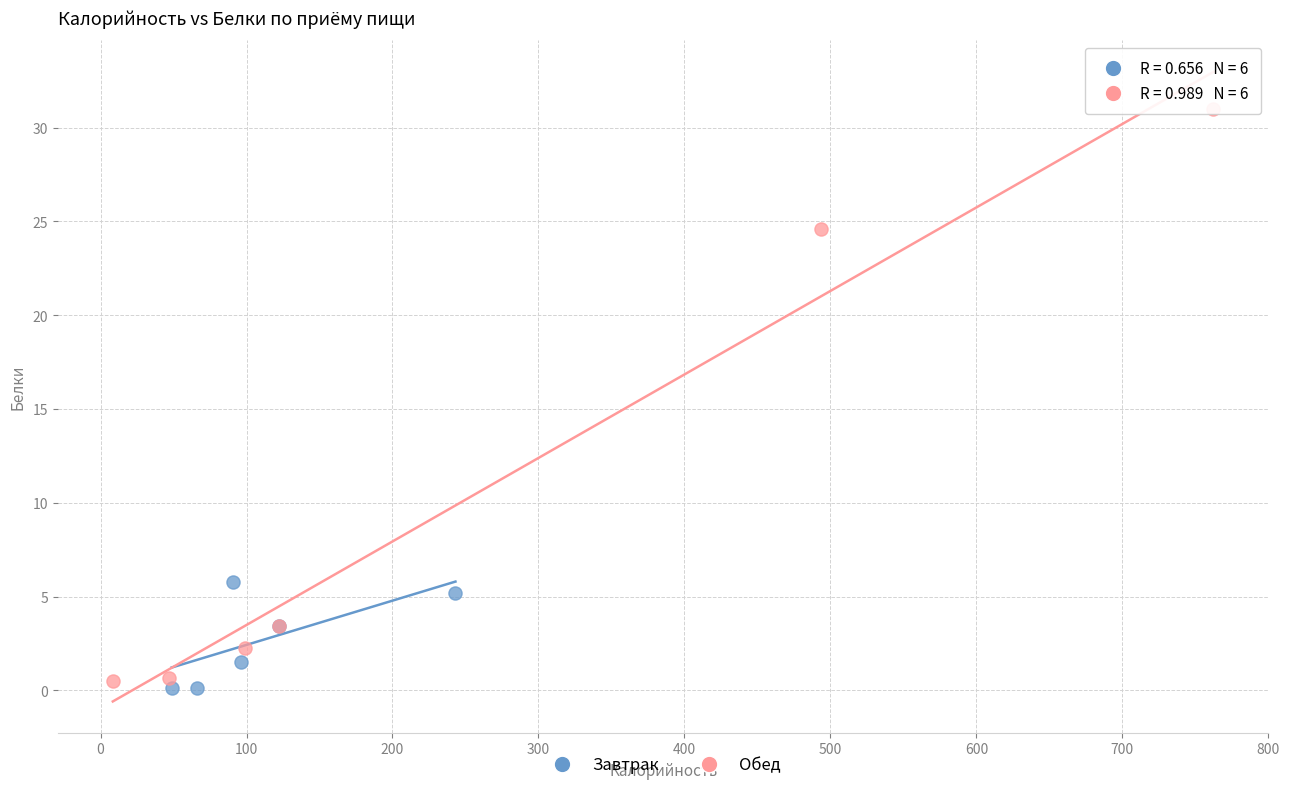

Which series reaches the maximum Y coordinate?

Обед